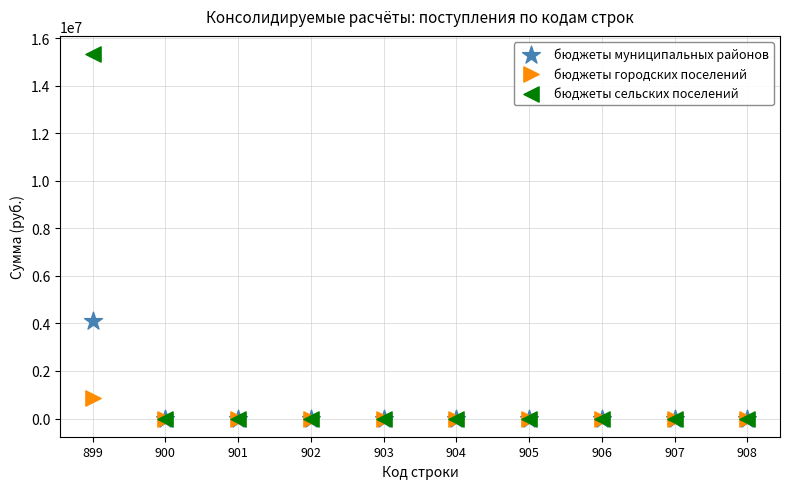

Which series contains the highest Y value?

бюджеты сельских поселений